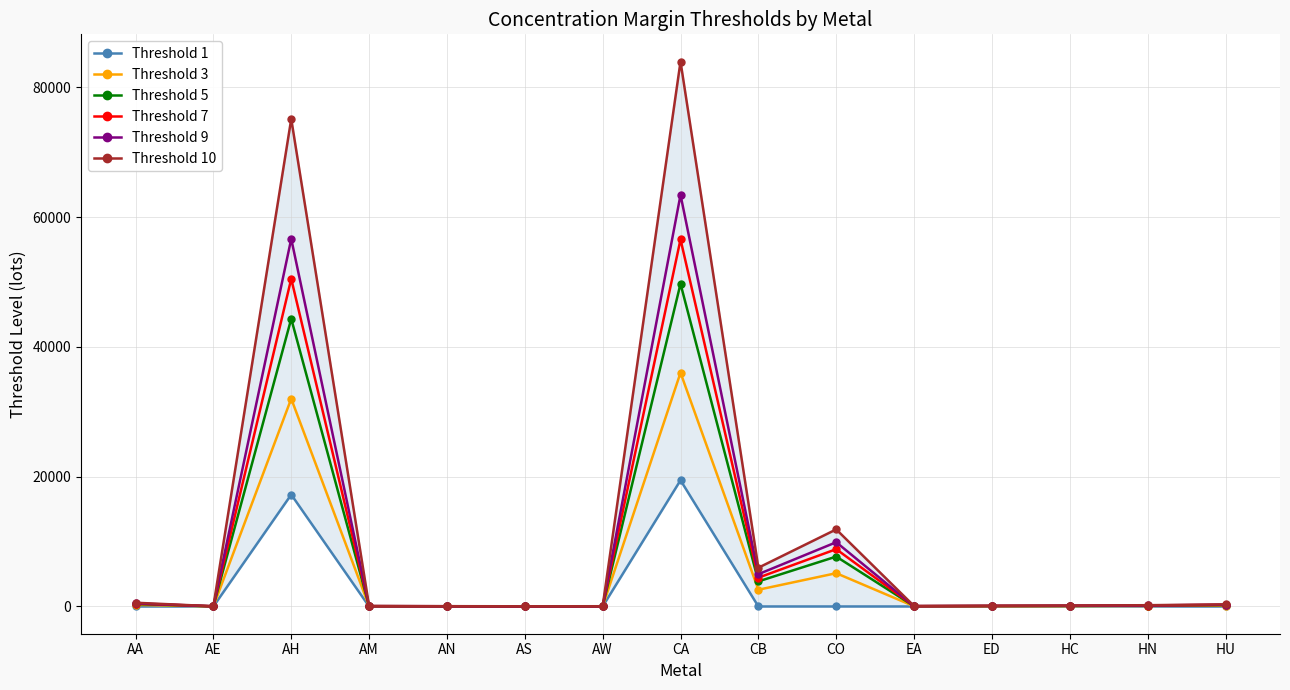

How many interior local peaks does the Threshold 10 series have?

3